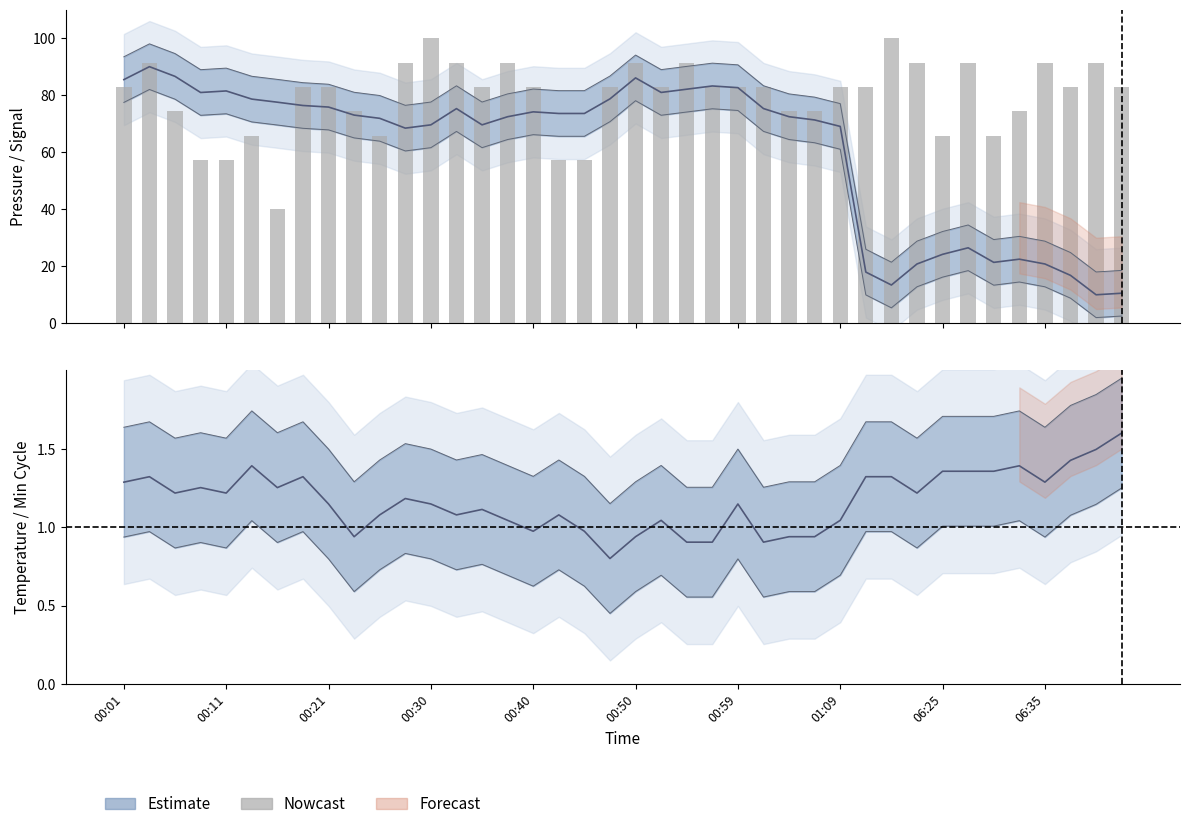

How many bars are there in total?

40